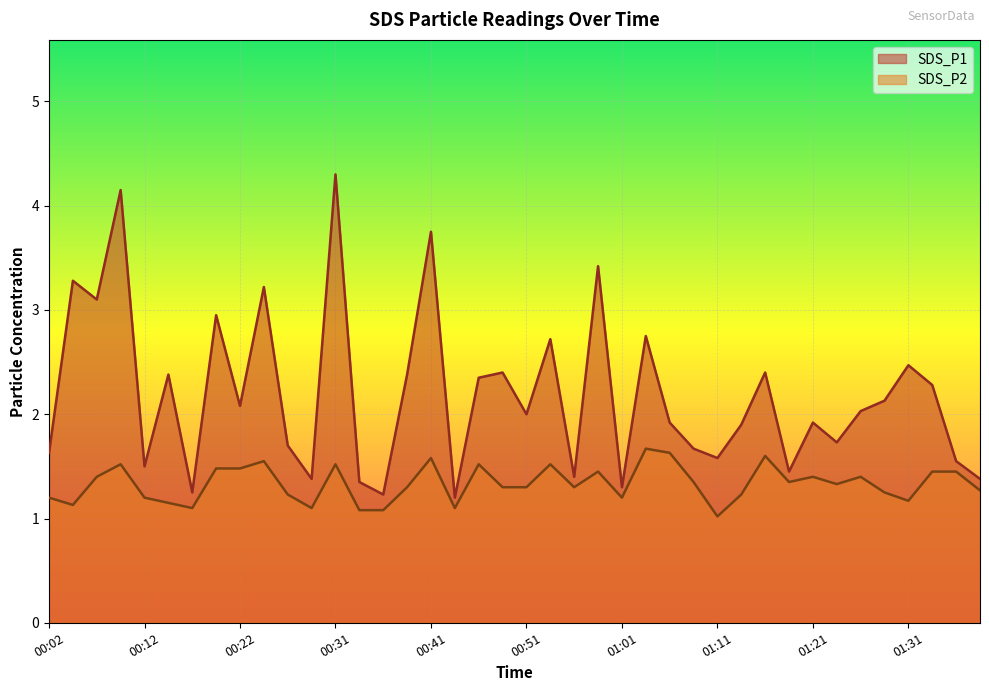

At how many categories does at least one series exceed 3?

7